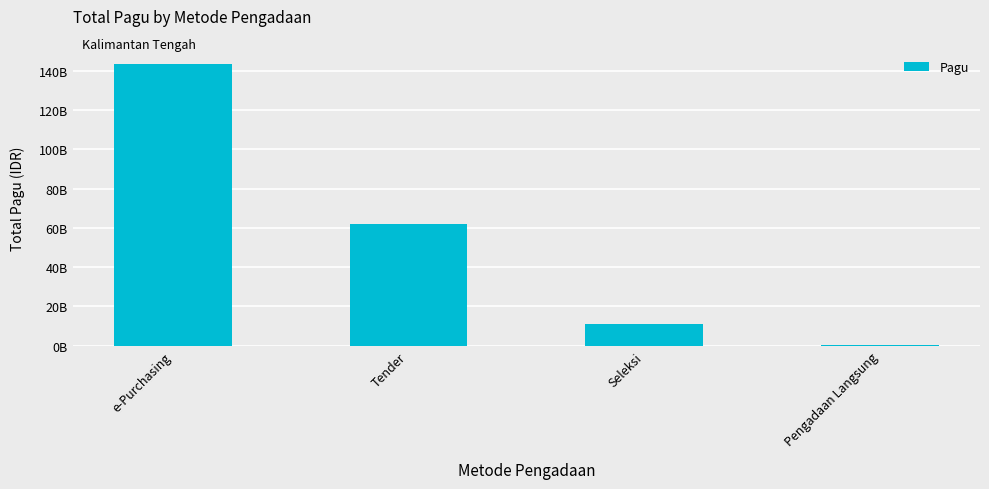

What is the greatest value displayed?

143557150000